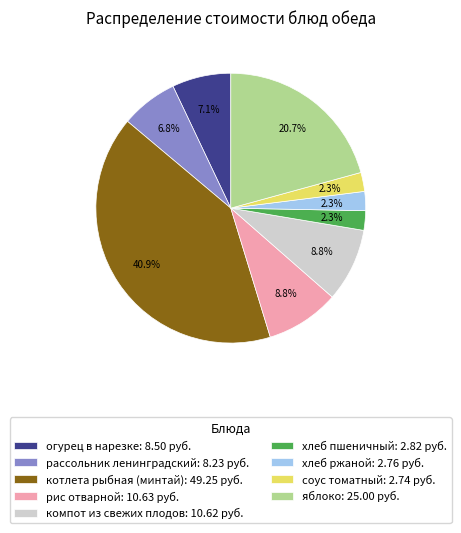

Between яблоко: 25.00 руб. and котлета рыбная (минтай): 49.25 руб., which is larger?

котлета рыбная (минтай): 49.25 руб.